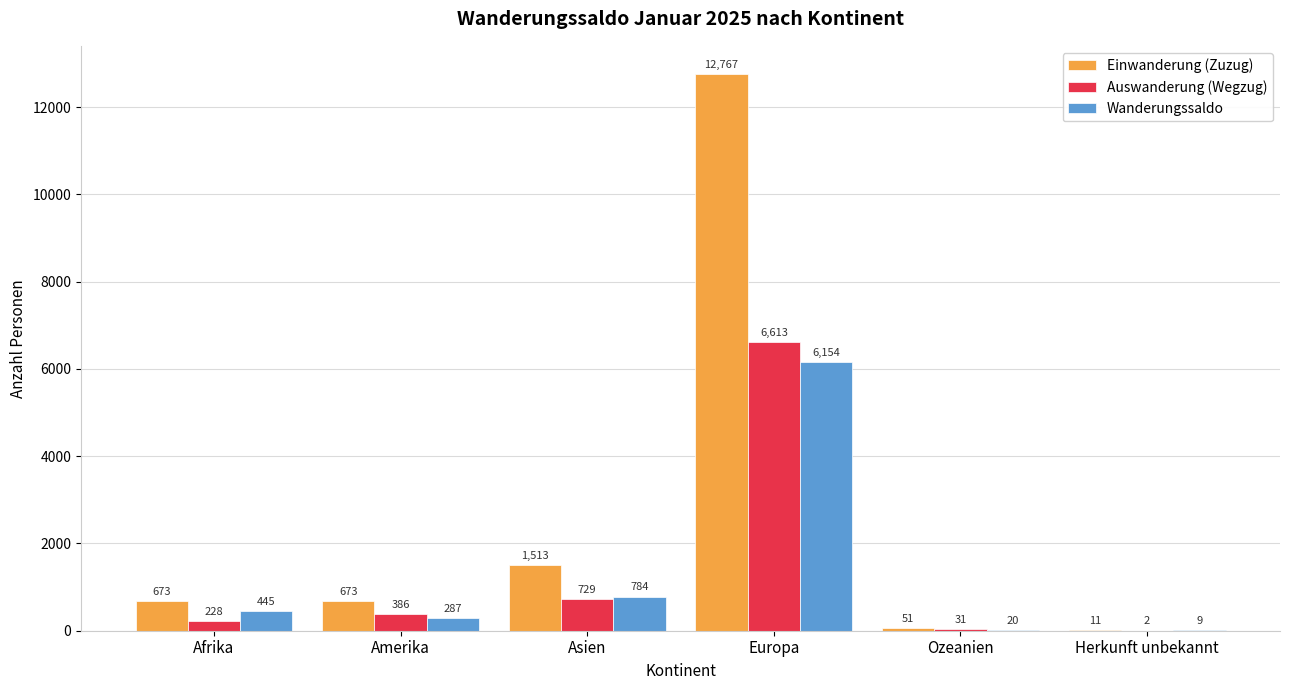

The Wanderungssaldo series shows 287 at Amerika. True or false?

True